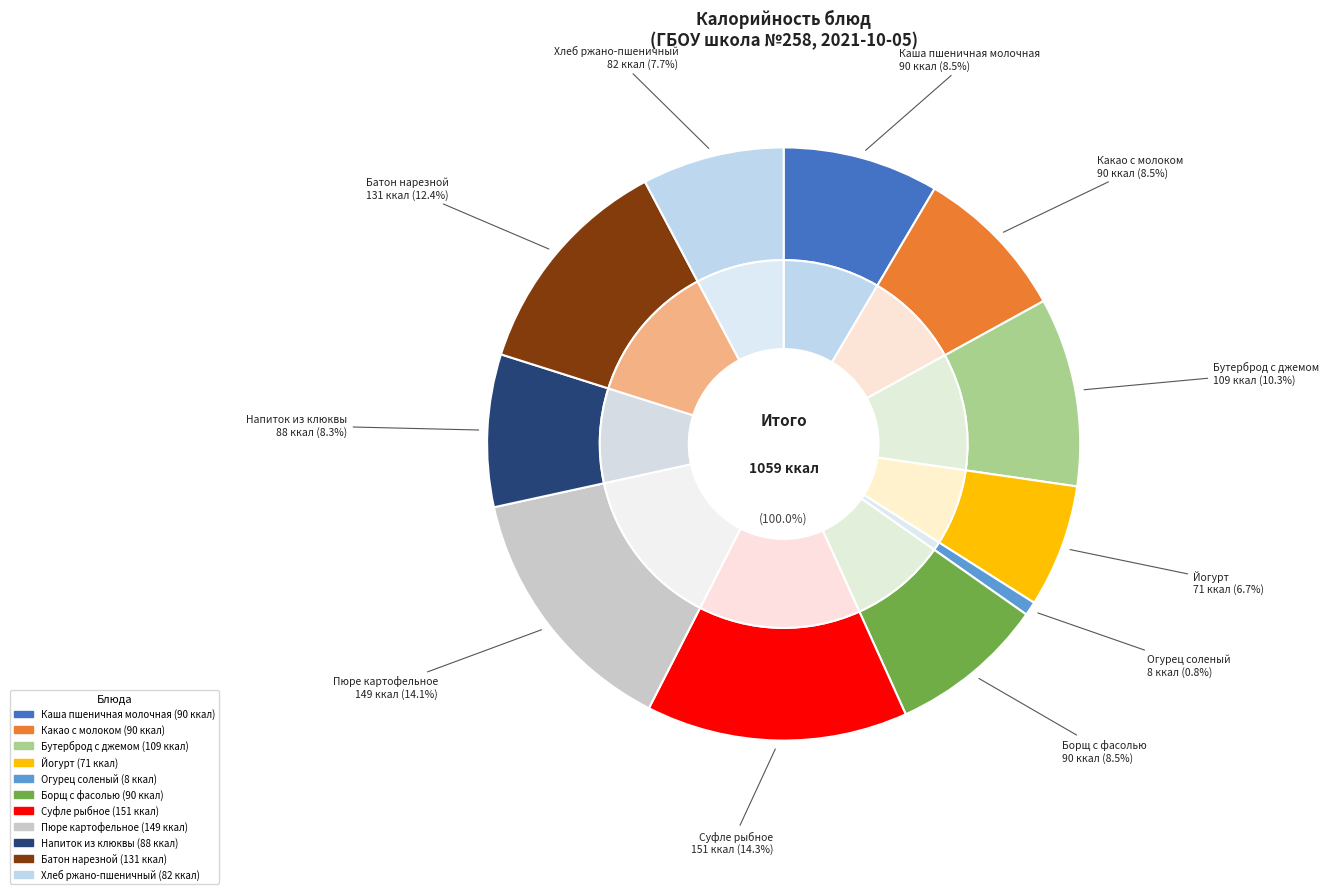

To the nearest percent, what portion does Напиток из клюквы represent?

8%